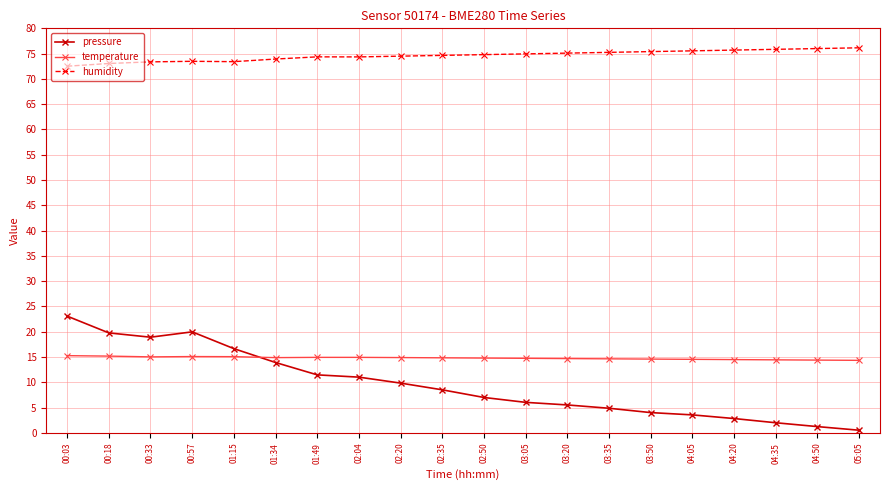

What is the difference between the temperature values at 01:49 and 04:20?

0.4